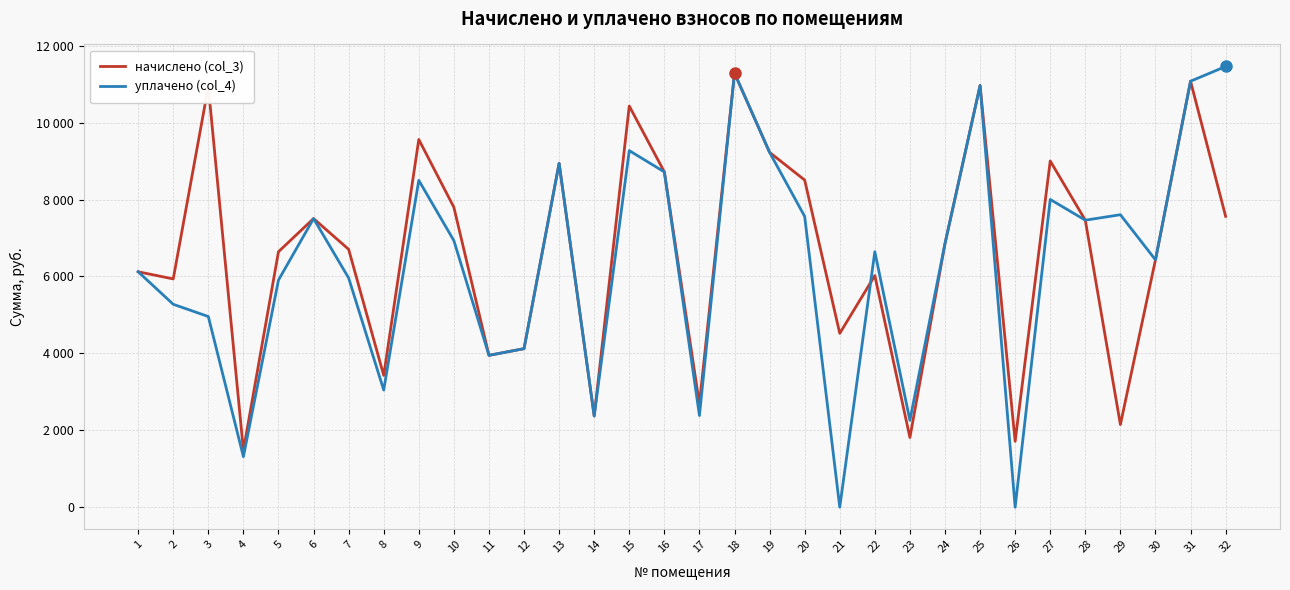

What is the average value of the начислено (col_3) series?

6623.9